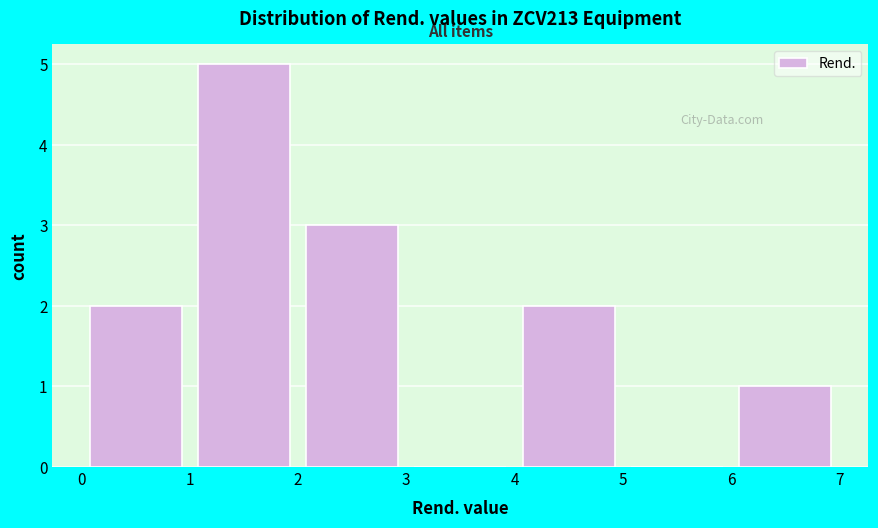

Over which range of the x-axis is the bar tallest?

1 to 2